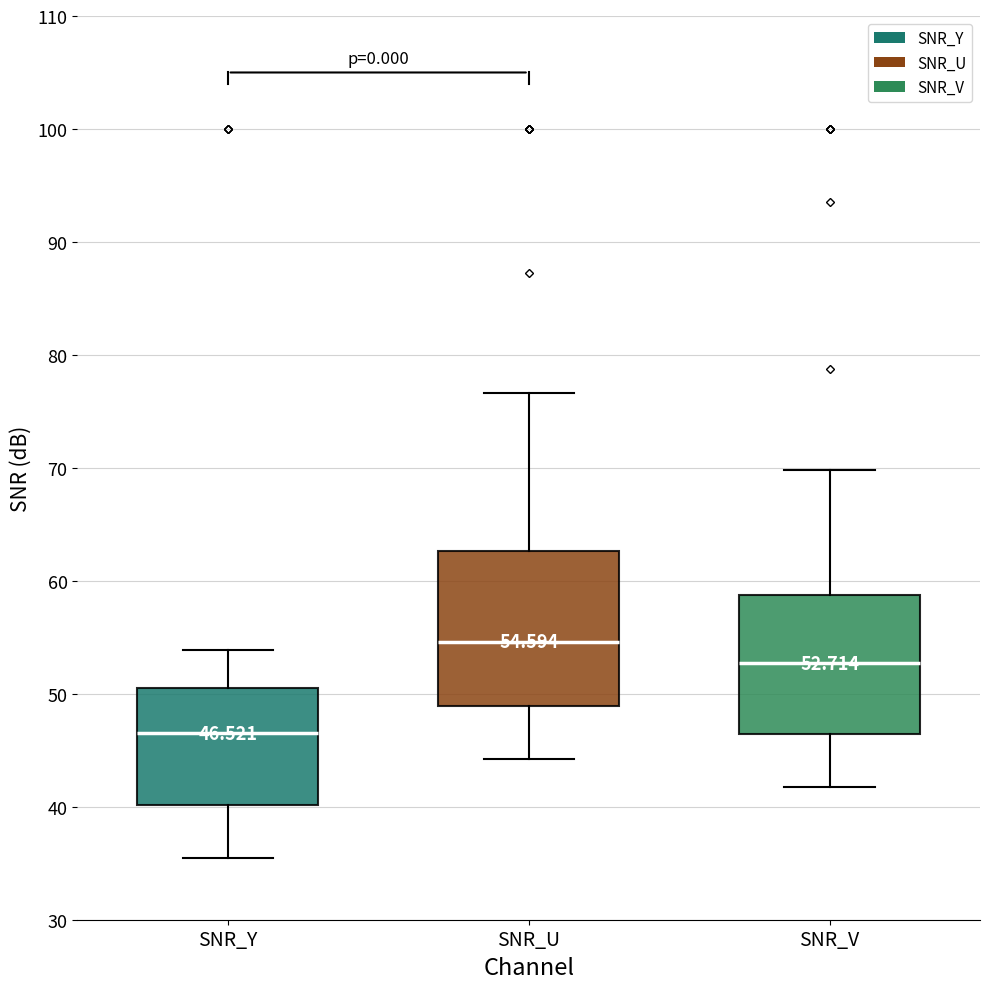

Which box is the tallest, from its lower edge to its upper edge?

SNR_U